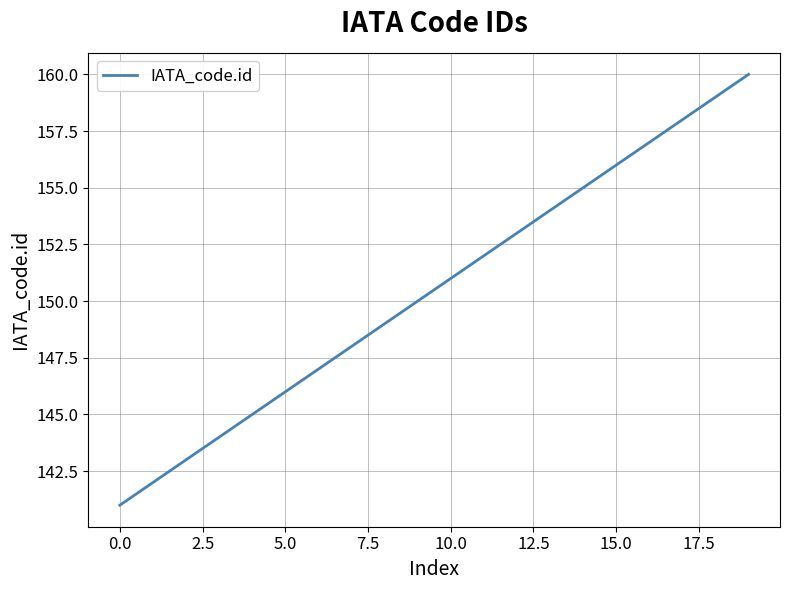

What is the greatest value displayed?

160